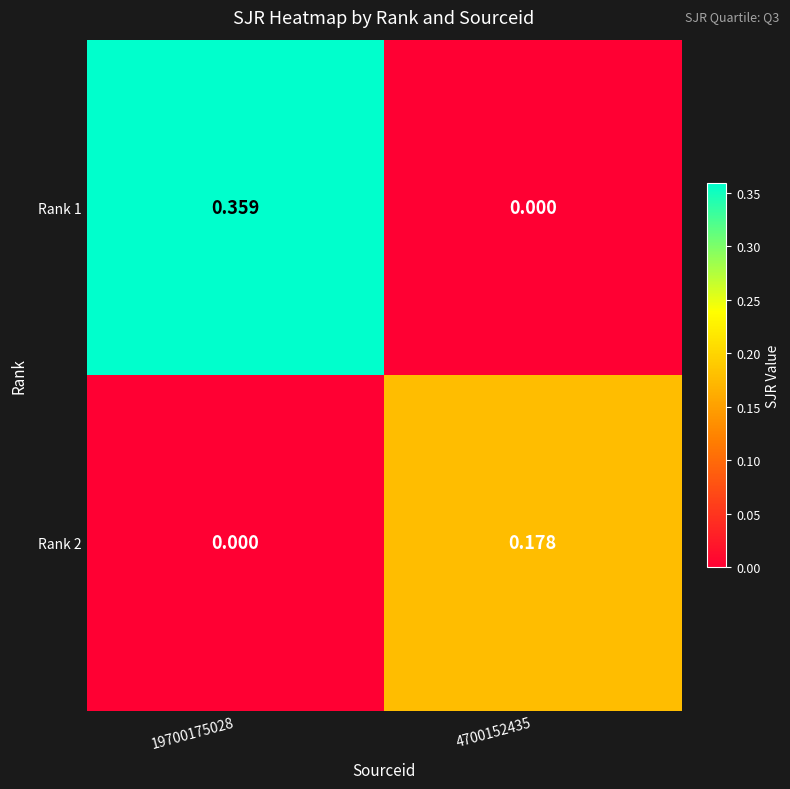

Is the value of Rank 1 at 4700152435 greater than the value of Rank 2 at 4700152435?

No